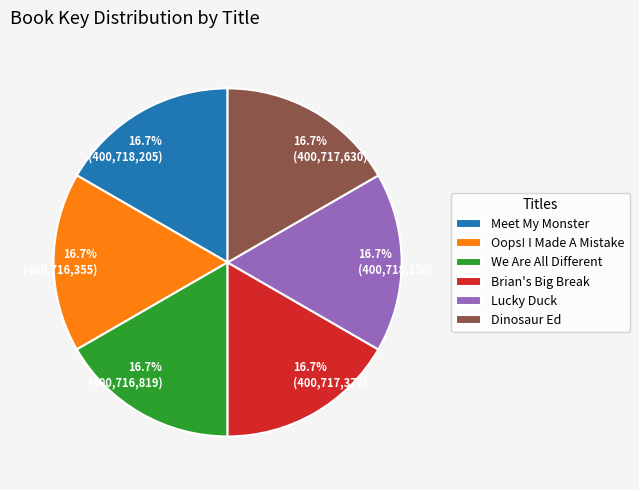

What is the ratio of the value at Meet My Monster to the value at Brian's Big Break?

1.0